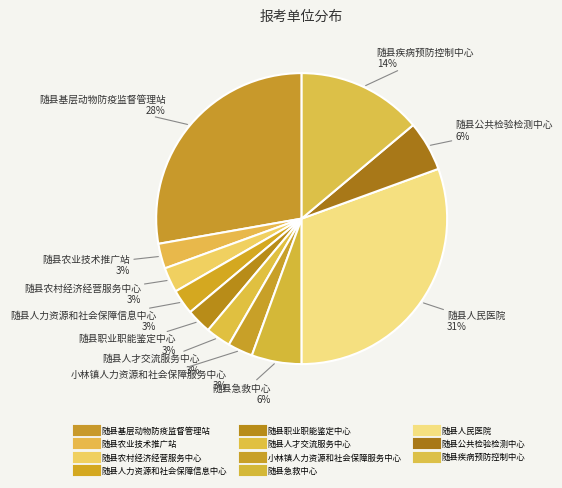

Which slice is the largest?

随县人民医院